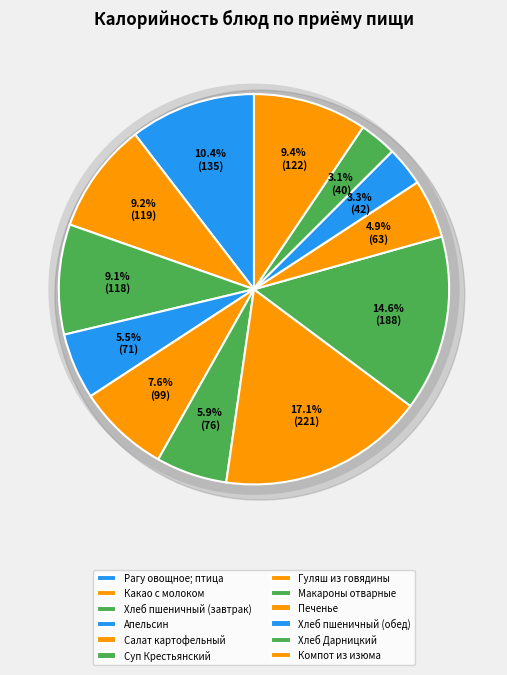

What is the ratio of the value at Макароны отварные to the value at Хлеб пшеничный (обед)?

4.5